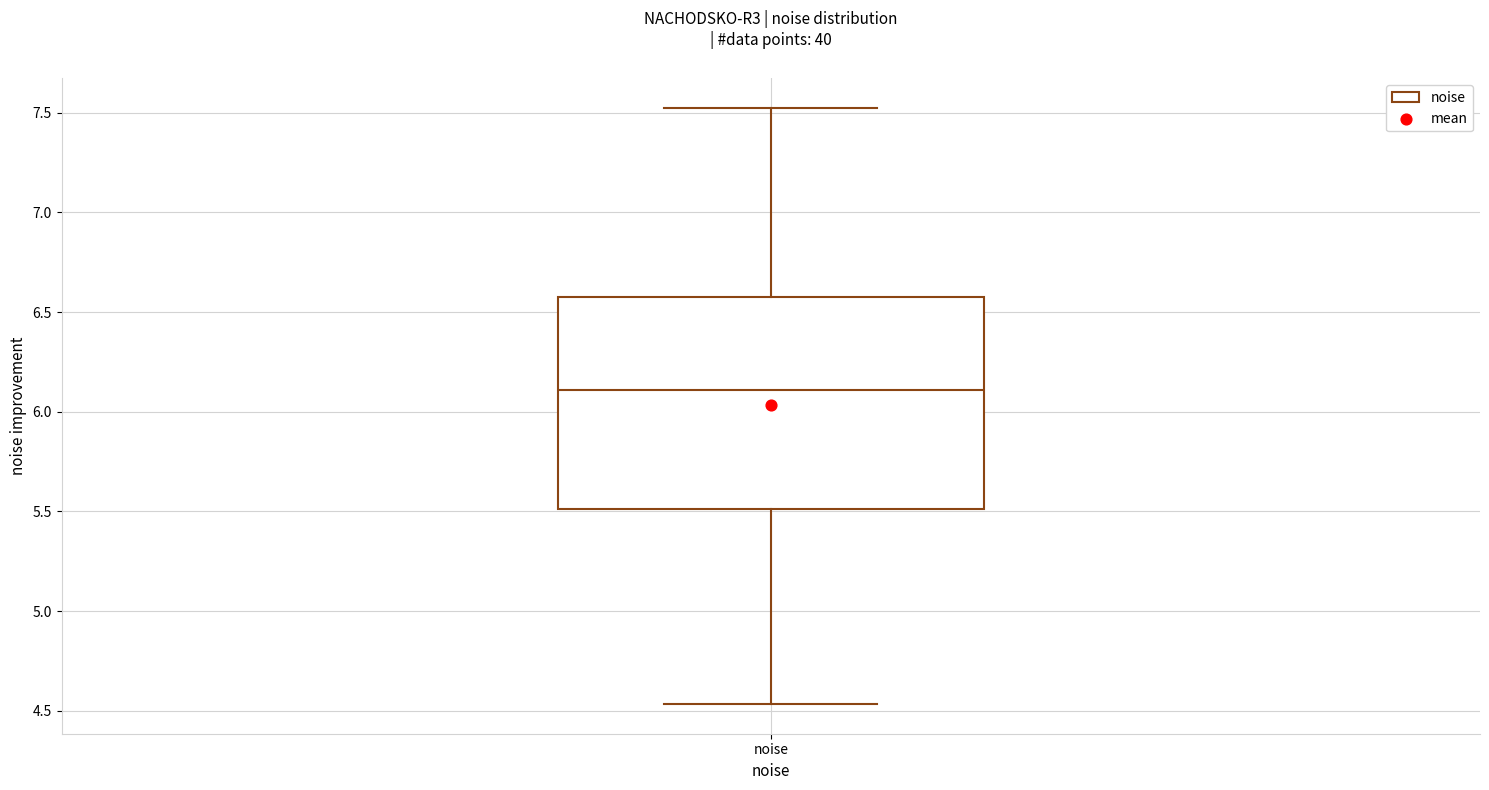

Transcribe this box plot: give where the median line is, the range the box spans, and where the two whiskers end, as read against the y-axis. The values are not printed on the chart, so give them approximately, as read against the axis.

median 6.10, box 5.50 to 6.55, whiskers 4.55 to 7.50